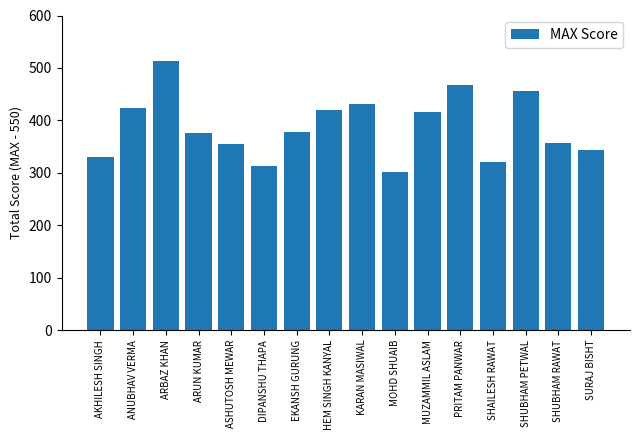

How many bars are there in total?

16